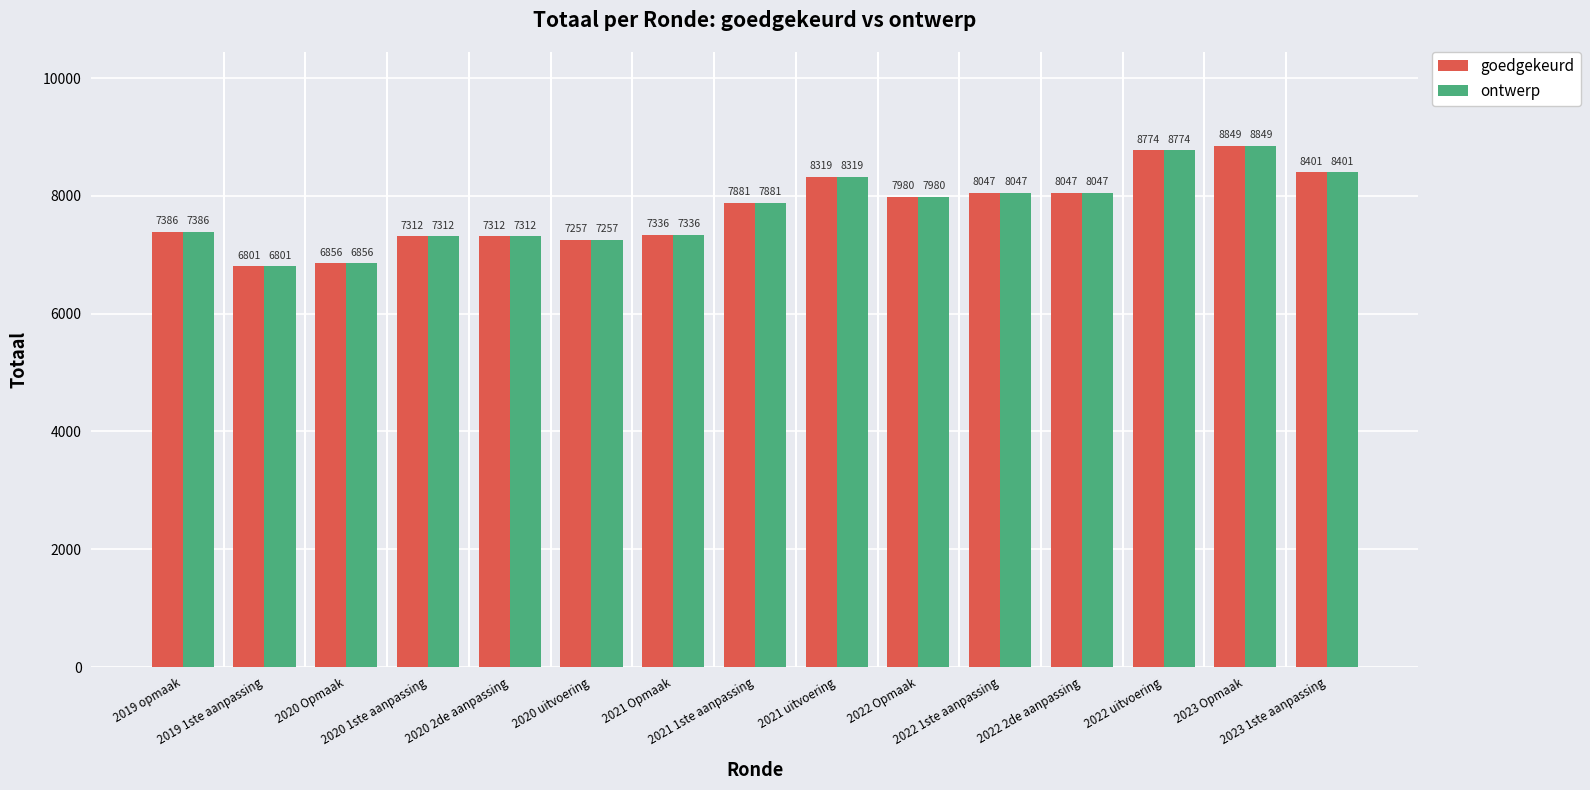

At how many categories does at least one series exceed 8182?

4